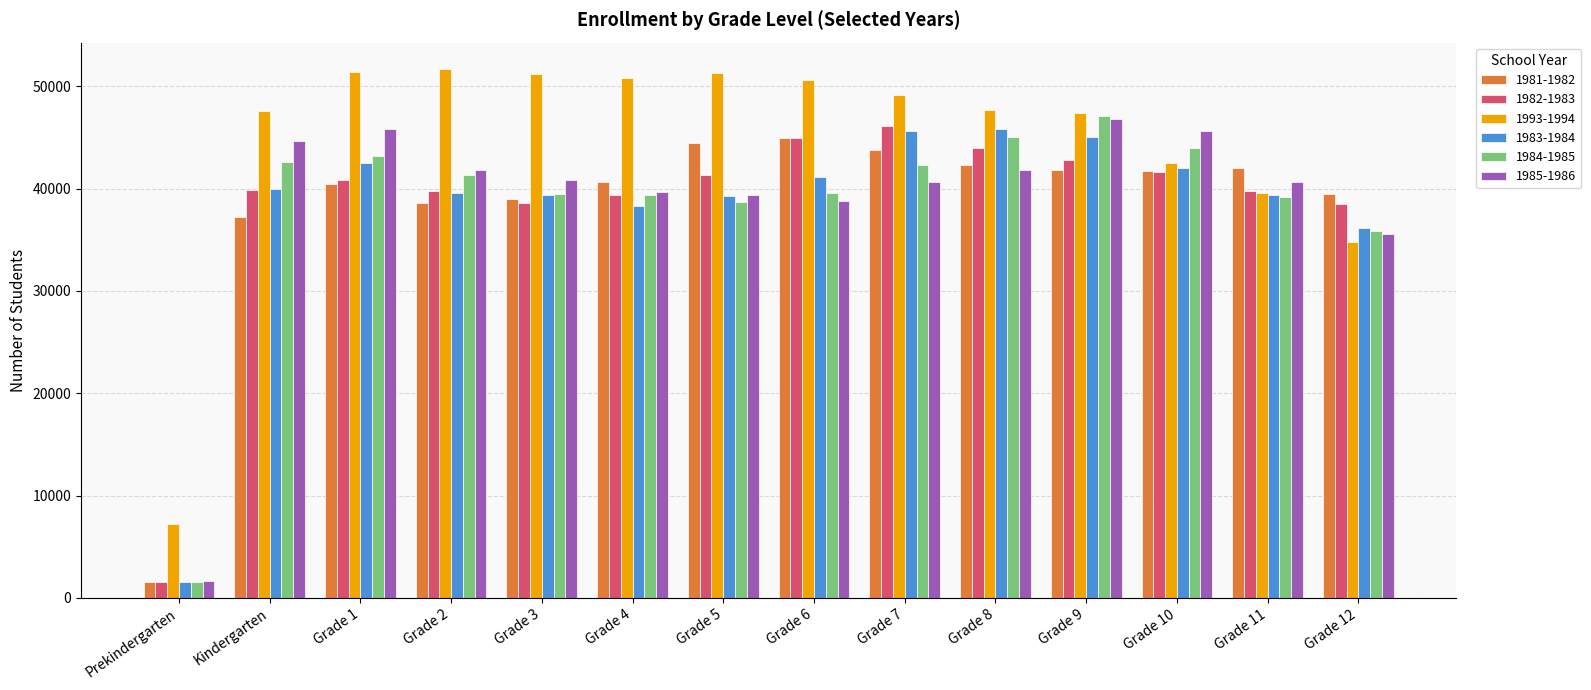

What is the difference between the 1983-1984 values at Grade 1 and Grade 2?

2921